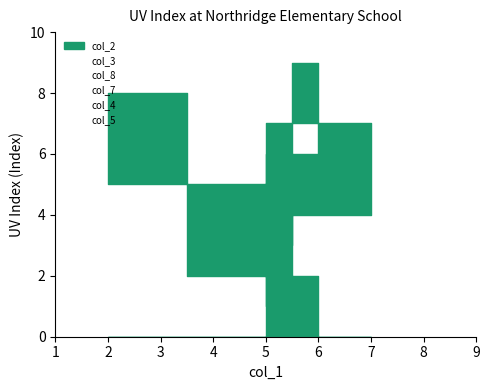

Reading left to right, what are all the values shown in this chart?

col_2: 5=7	9=4	2=1	8=6	4=9	7=3	3=5	1=8	6=2
col_3: 5=8	9=6	2=3	8=5	4=1	7=2	3=7	1=9	6=4
col_8: 5=1	9=5	2=6	8=7	4=9	7=9	3=4	1=4	6=3
col_7: 5=3	9=2	2=8	8=4	4=1	7=1	3=9	1=6	6=7
col_4: 5=4	9=3	2=9	8=2	4=7	7=8	3=6	1=5	6=5
col_5: 5=2	9=8	2=7	8=1	4=6	7=5	3=4	1=3	6=9